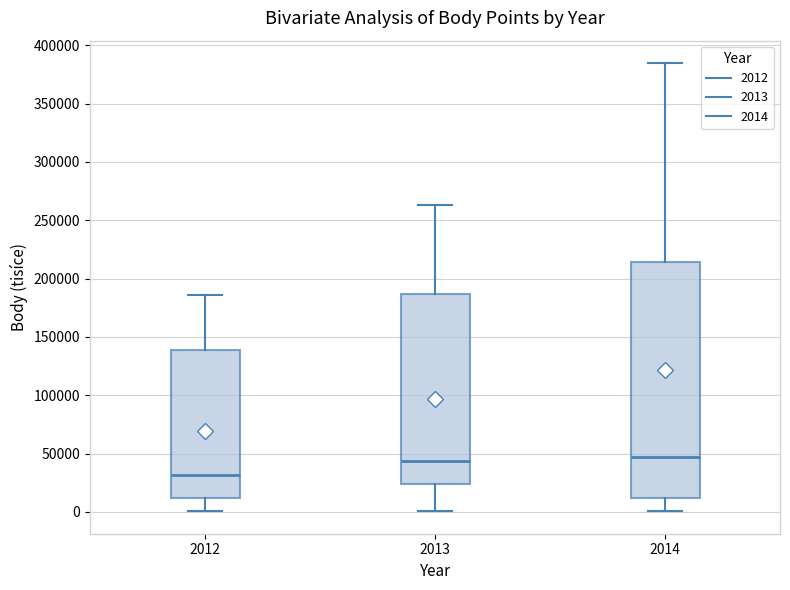

Comparing the boxes themselves (not the whiskers), which one is the tallest?

2014